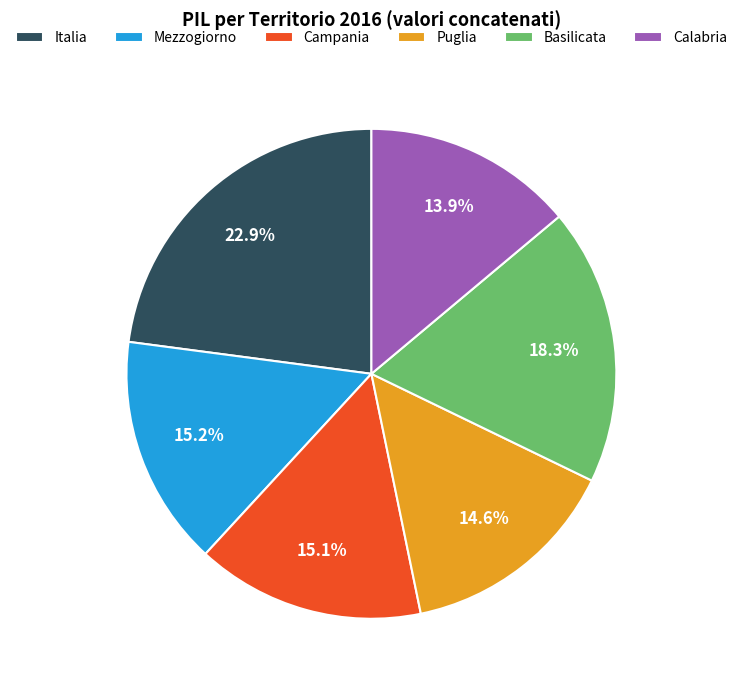

True or false: Puglia accounts for 6% of the total.

False